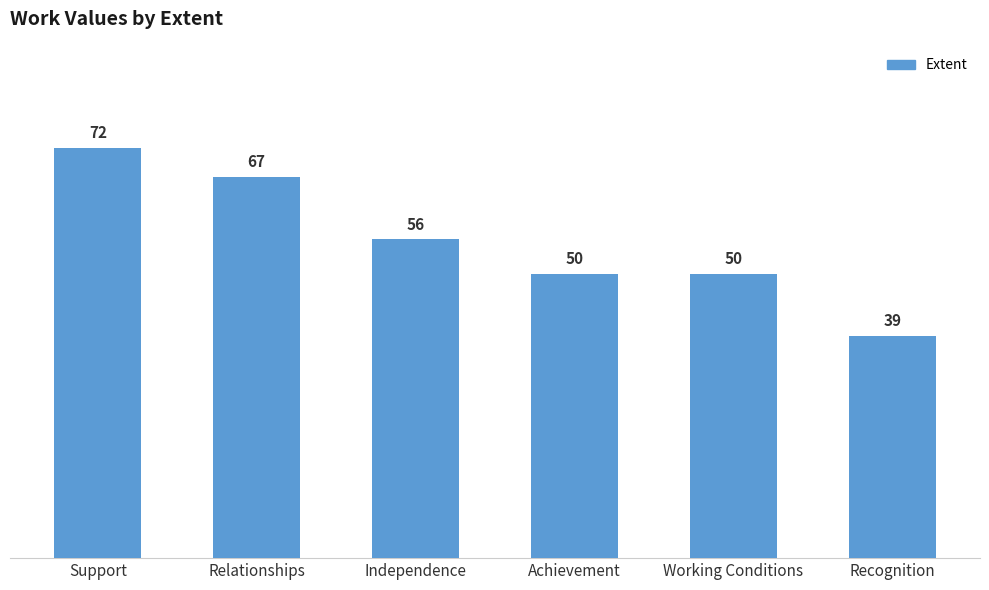

What is the value of the 4th bar from the left?

50